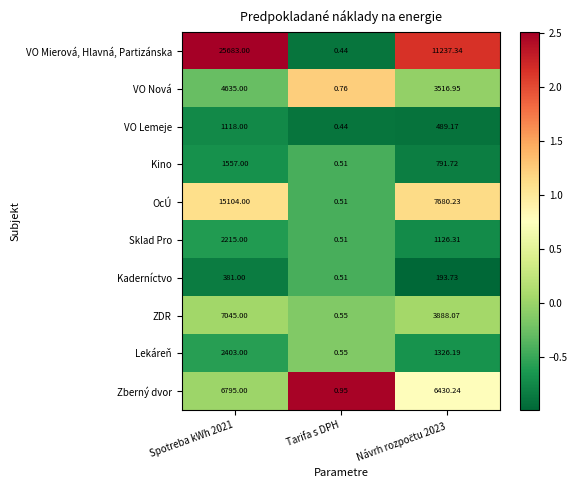

Rank the series by their maximum value, from highest to lowest.

VO Mierová, Hlavná, Partizánska, OcÚ, ZDR, Zberný dvor, VO Nová, Lekáreň, Sklad Pro, Kino, VO Lemeje, Kaderníctvo